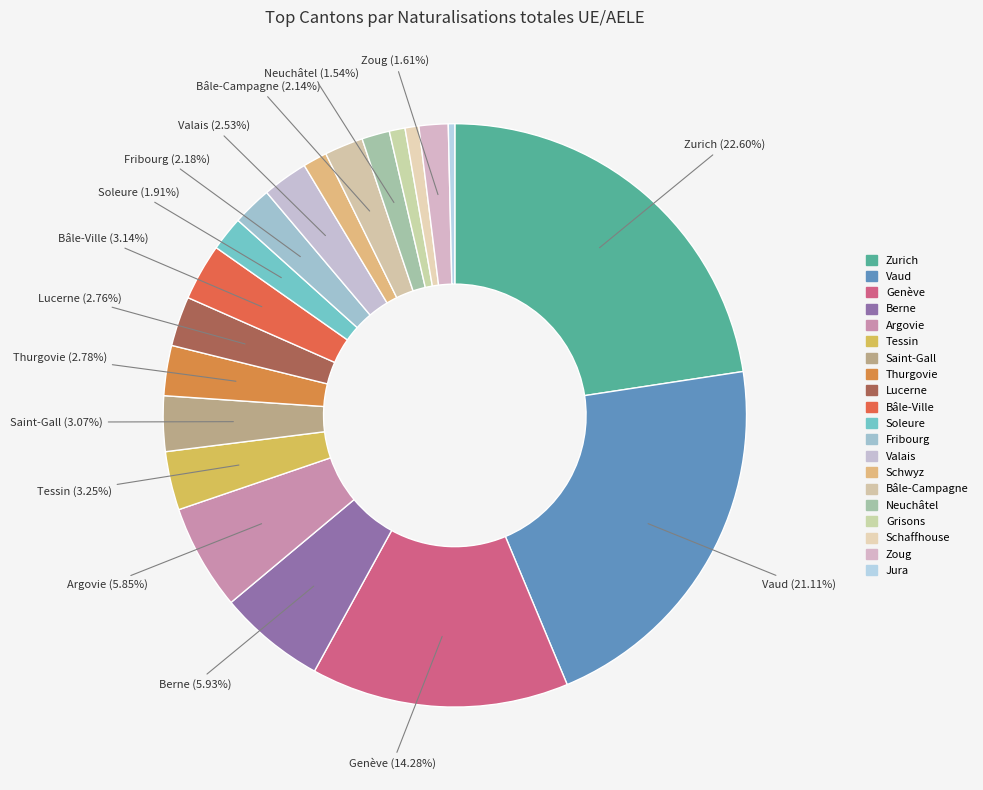

How many segments does this pie chart have?

20